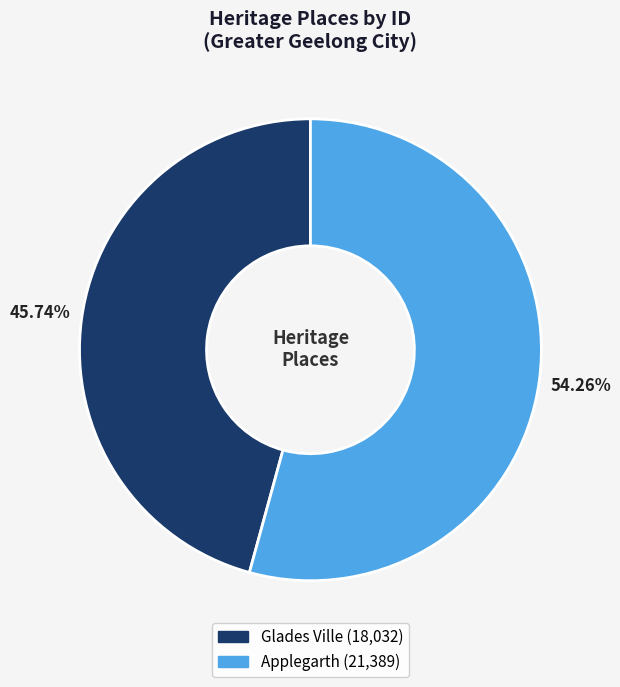

Is the sum of Glades Ville and Applegarth greater than half?

Yes